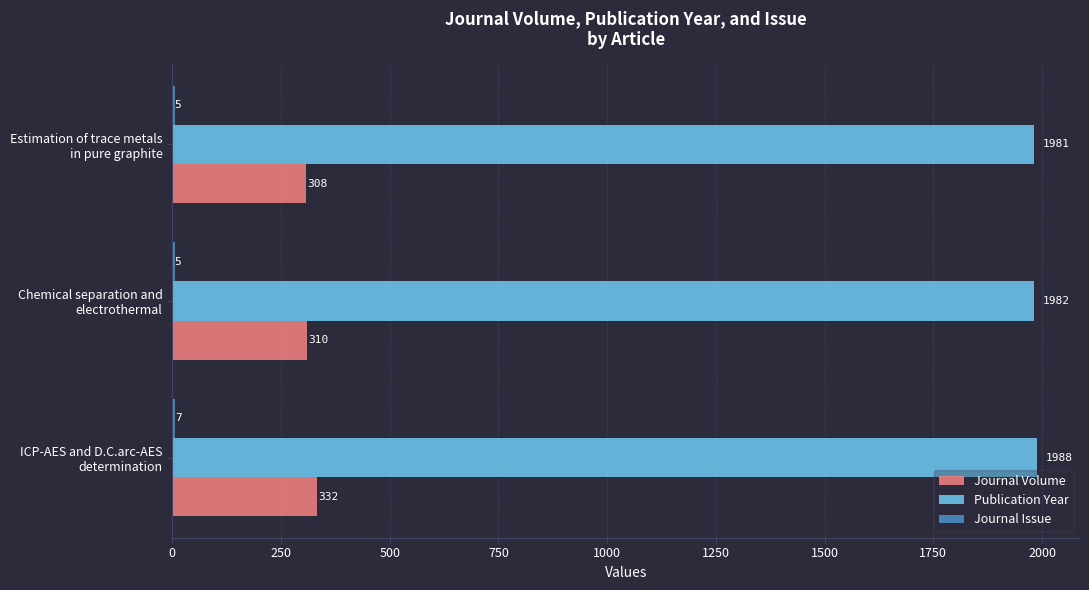

What is the greatest value displayed?

1988